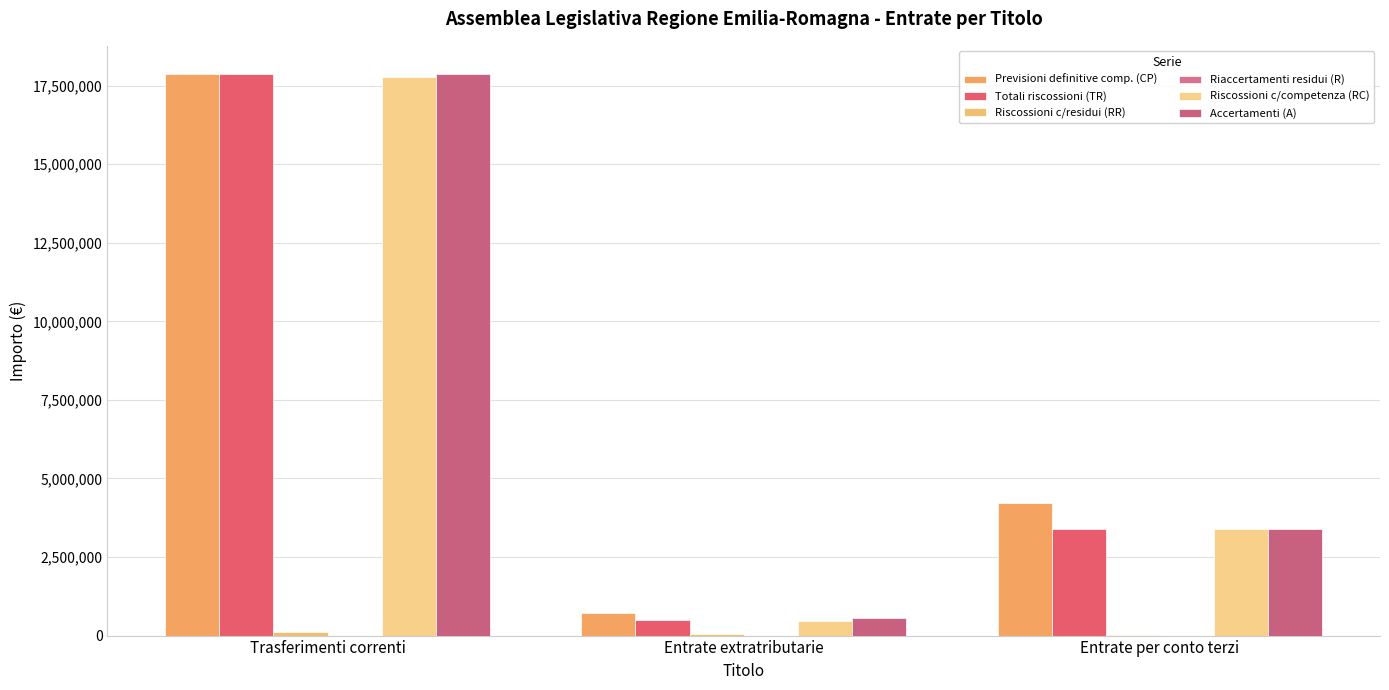

True or false: Accertamenti (A) has a value of 24836958.3 at Trasferimenti correnti.

False